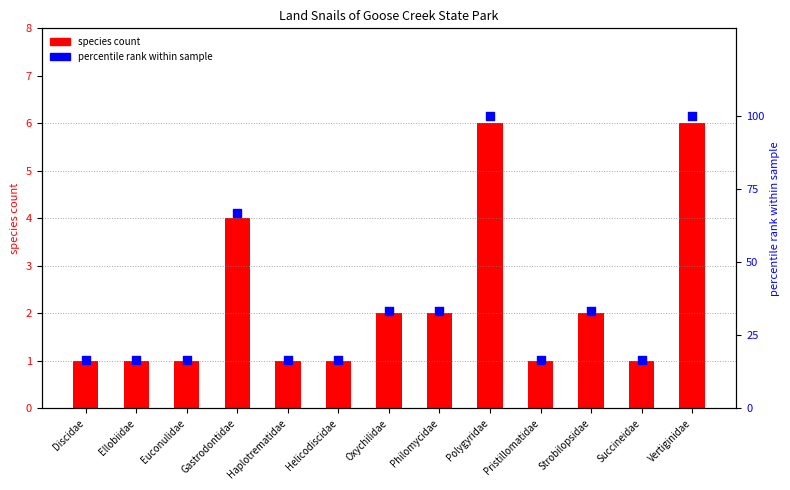

At how many categories does at least one series exceed 8?

13